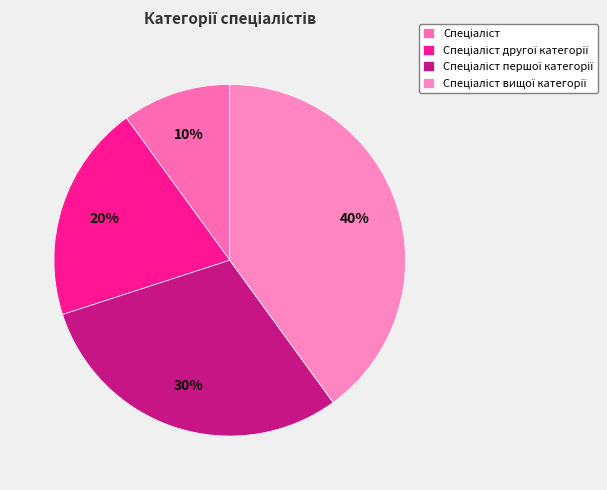

Count the number of slices in the pie.

4